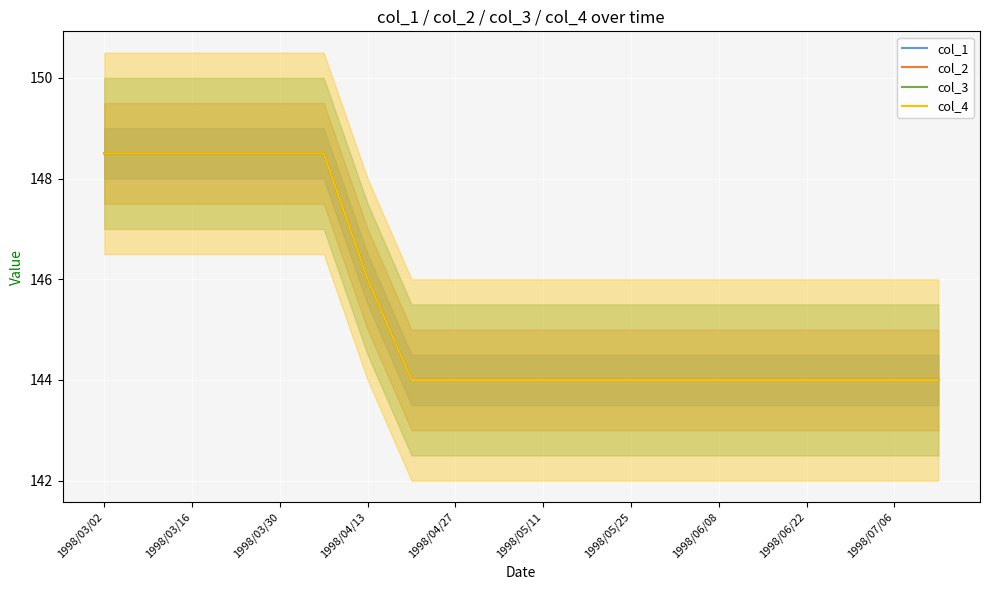

Reading left to right, extract all data points from this chart.

col_1: 148.5	148.5	148.5	148.5	148.5	148.5	146.0	144.0	144.0	144.0	144.0	144.0	144.0	144.0	144.0	144.0	144.0	144.0	144.0	144.0
col_2: 148.5	148.5	148.5	148.5	148.5	148.5	146.0	144.0	144.0	144.0	144.0	144.0	144.0	144.0	144.0	144.0	144.0	144.0	144.0	144.0
col_3: 148.5	148.5	148.5	148.5	148.5	148.5	146.0	144.0	144.0	144.0	144.0	144.0	144.0	144.0	144.0	144.0	144.0	144.0	144.0	144.0
col_4: 148.5	148.5	148.5	148.5	148.5	148.5	146.0	144.0	144.0	144.0	144.0	144.0	144.0	144.0	144.0	144.0	144.0	144.0	144.0	144.0